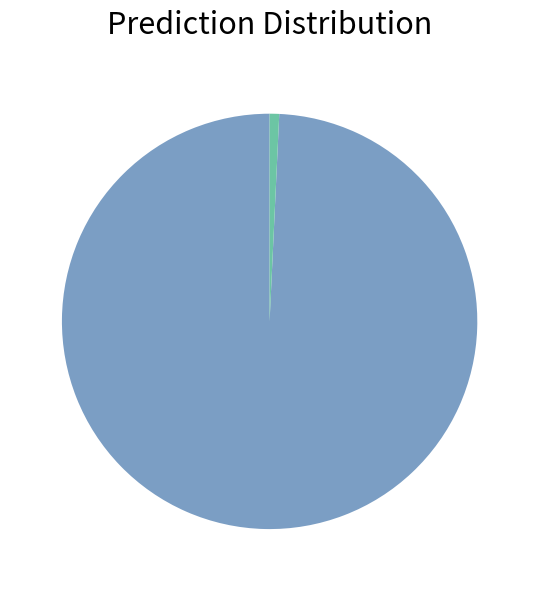

Does any single category account for the majority?

Yes